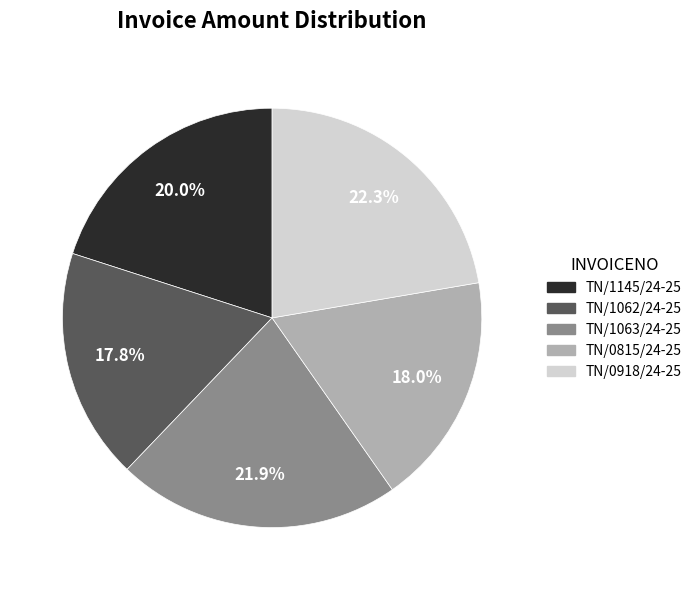

Approximately how many times larger is the value at TN/1062/24-25 compared to TN/1145/24-25?

0.9